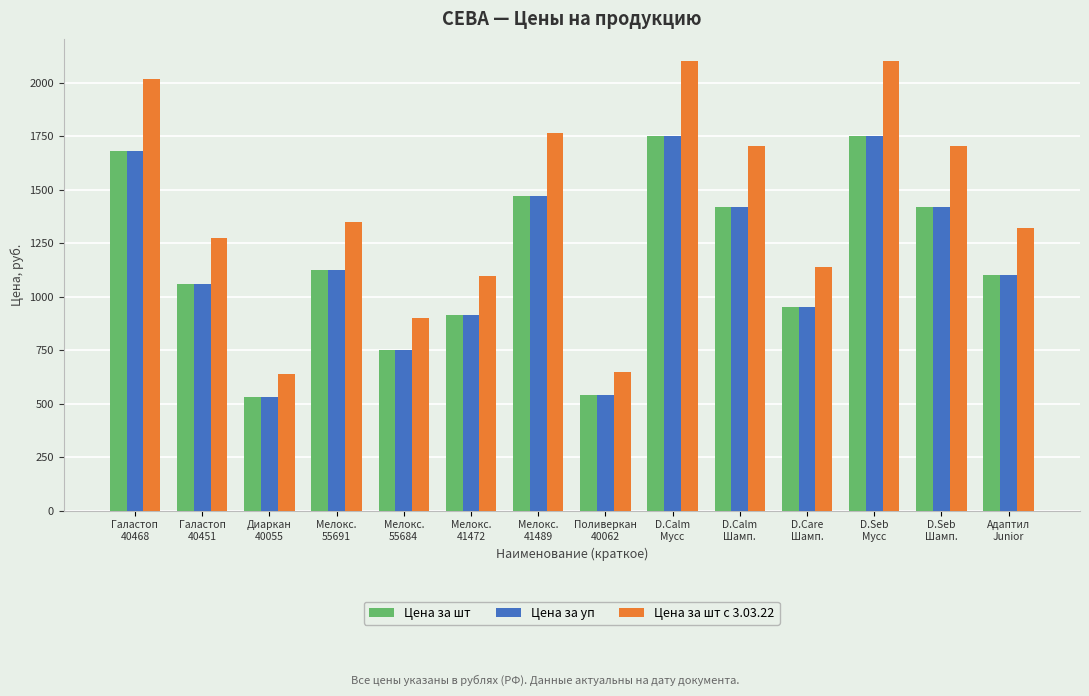

True or false: Цена за шт с 3.03.22 has a value of 2258.5 at D.Seb
Шамп..

False